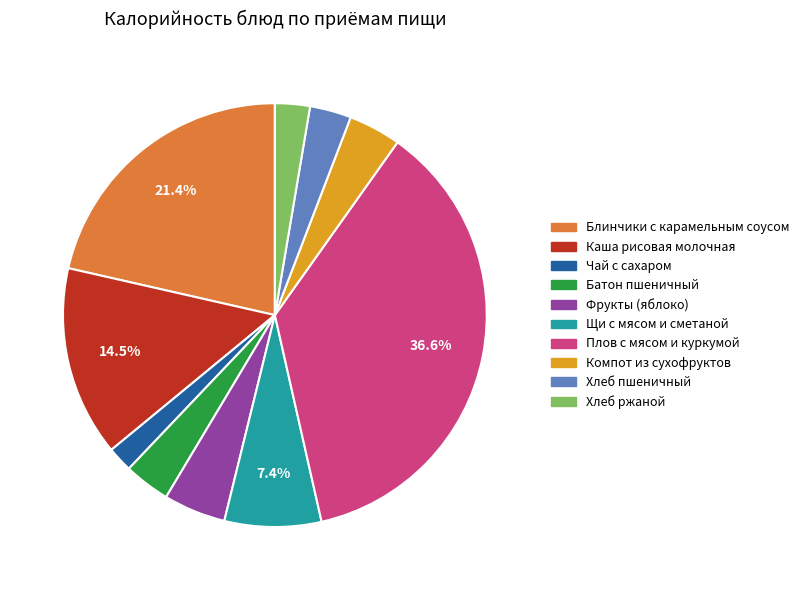

Does Хлеб ржаной represent more than half of the total?

No